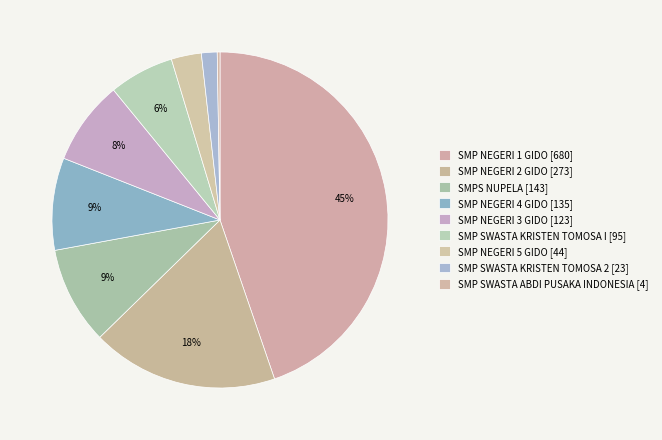

Which category has the smallest portion of the pie?

SMP SWASTA ABDI PUSAKA INDONESIA